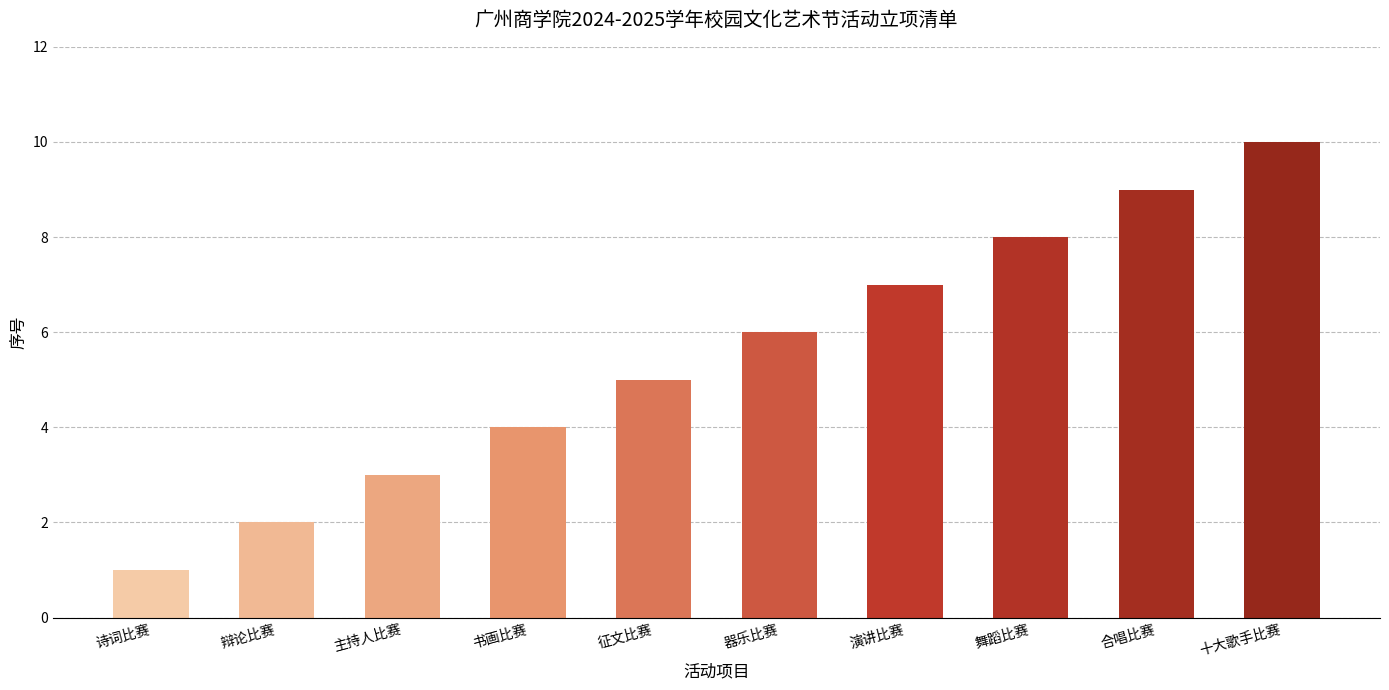

Reading right to left, extract all data points from this chart.

10	9	8	7	6	5	4	3	2	1